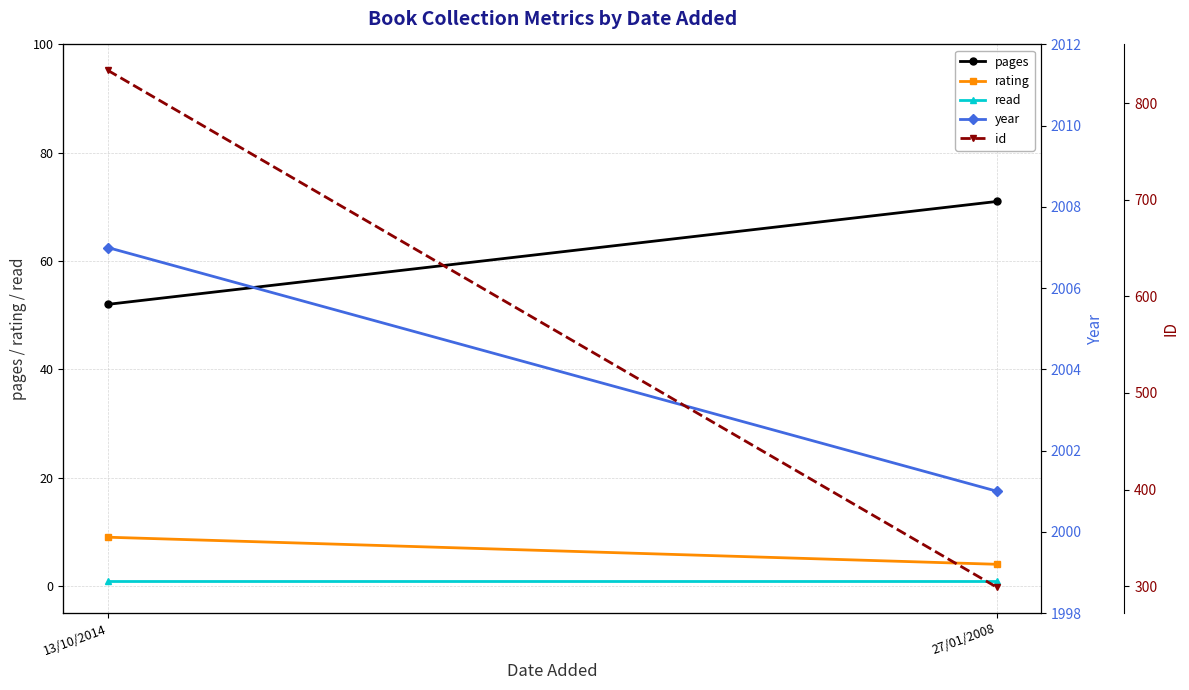

How many categories are shown in the chart?

2